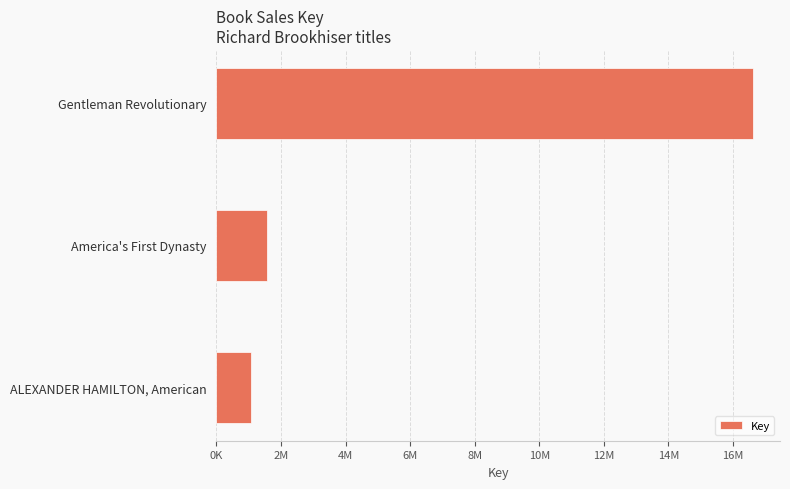

Does the chart contain any negative values?

No